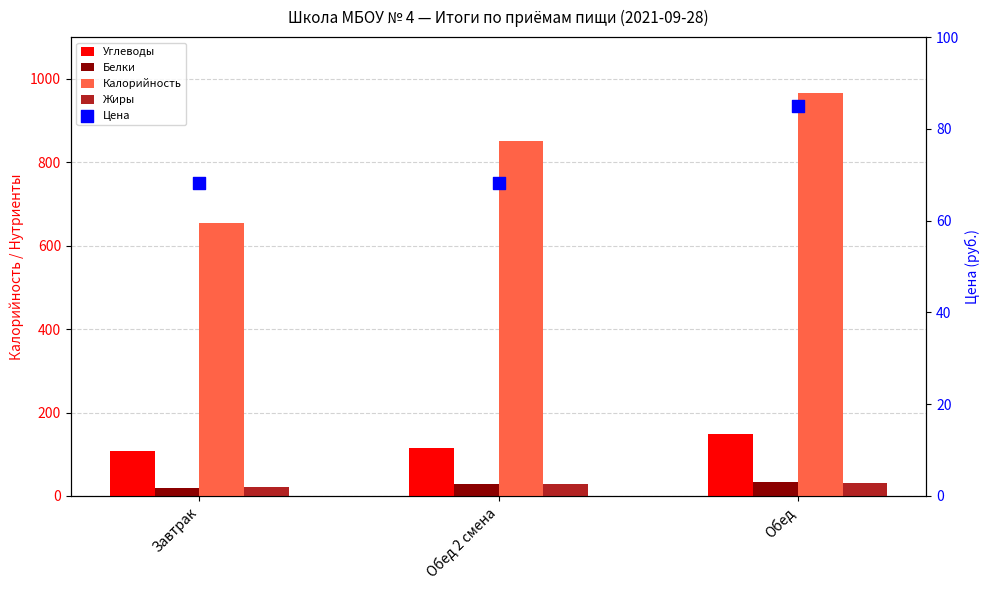

At which category is the sum across all series the highest?

Обед